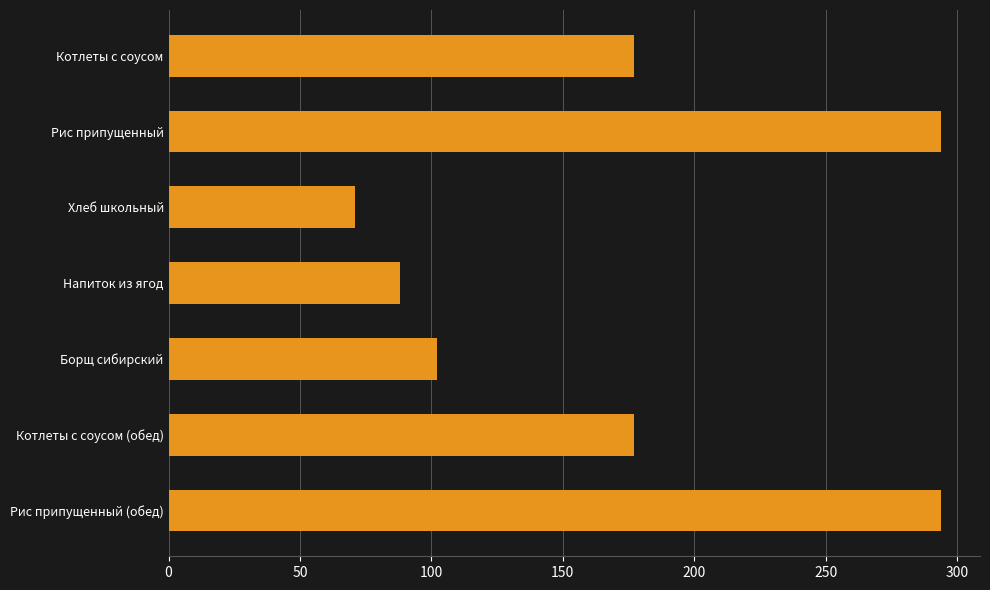

What is the smallest value displayed?

71